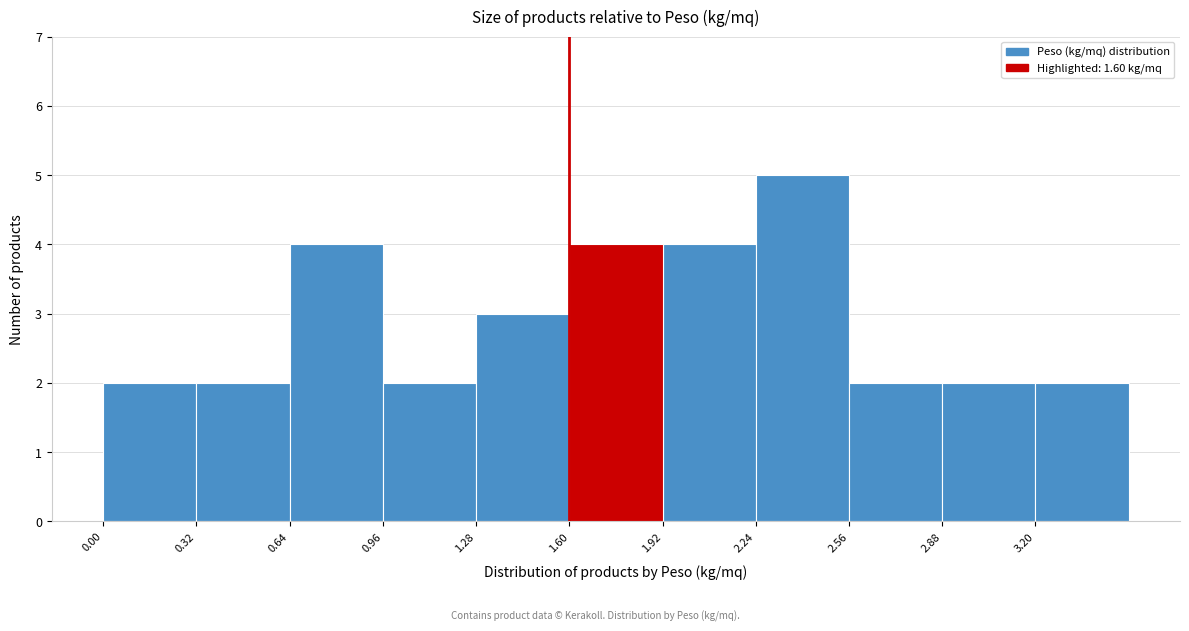

Reading left to right, transcribe this chart: for each bar, give the range it covers on the x-axis and its height. Neither the bar edges nor the heights are printed on the chart, so give them approximately, as read against the axes.

0.00 to 0.32: 2
0.32 to 0.64: 2
0.64 to 0.96: 4
0.96 to 1.28: 2
1.28 to 1.60: 3
1.60 to 1.92: 4
1.92 to 2.24: 4
2.24 to 2.56: 5
2.56 to 2.88: 2
2.88 to 3.20: 2
3.20 to 3.52: 2